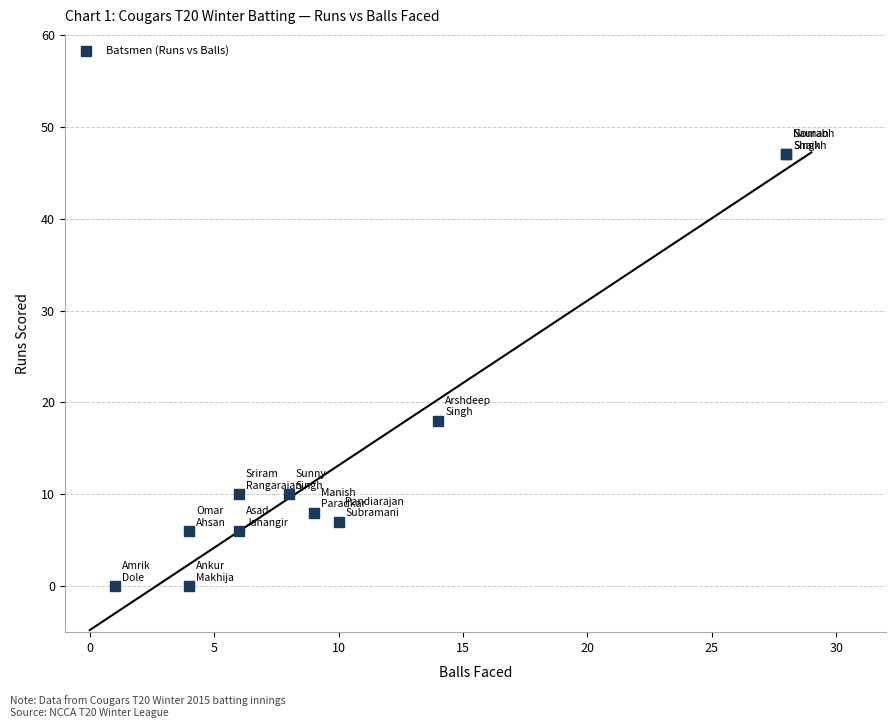

What Y value in the scatter plot is closest to 23?

18